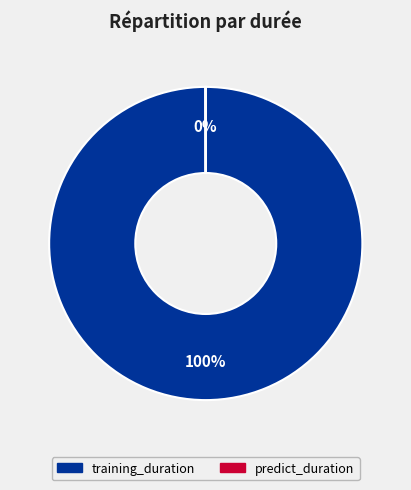

To the nearest percent, what is the difference between the largest and smallest slice percentages?

100%